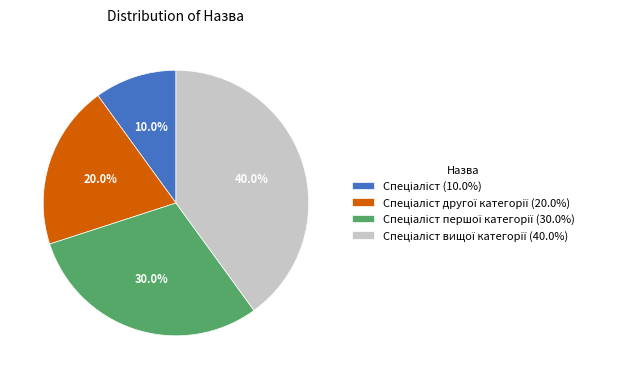

Is there any slice that represents more than half of the pie?

No